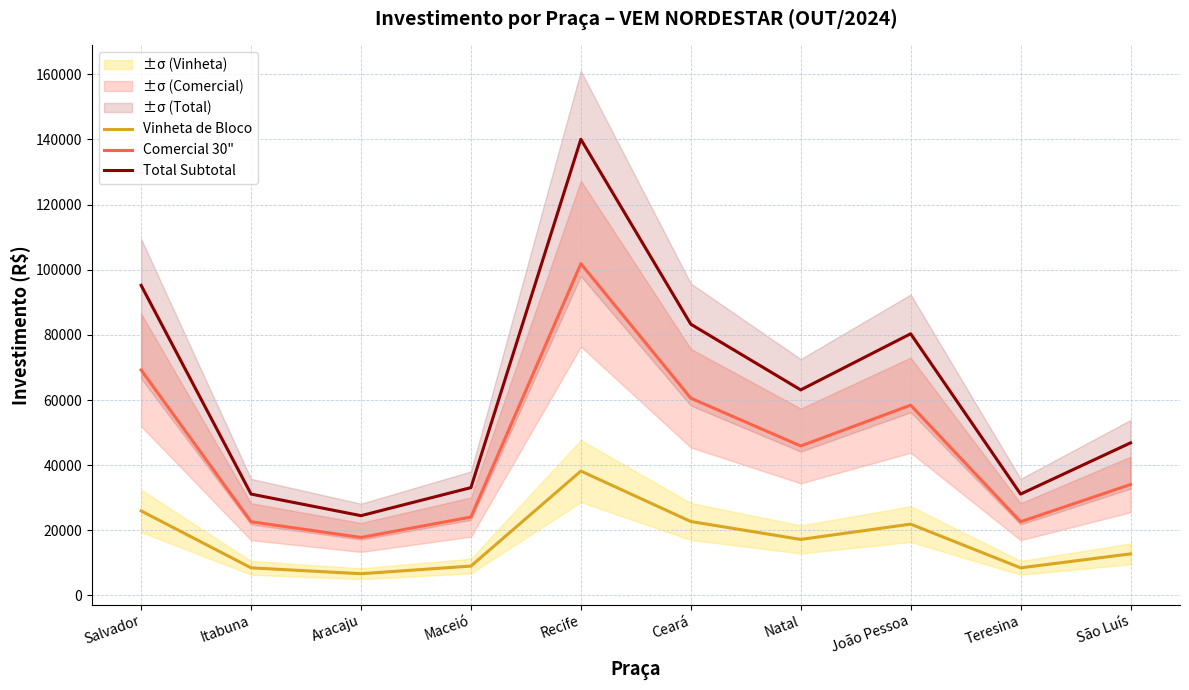

What is the sum of all Total Subtotal values?

628724.2